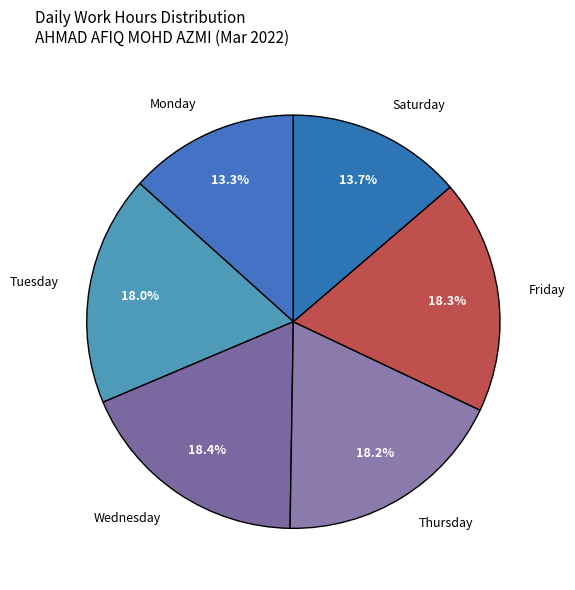

Is there a majority slice in this chart?

No